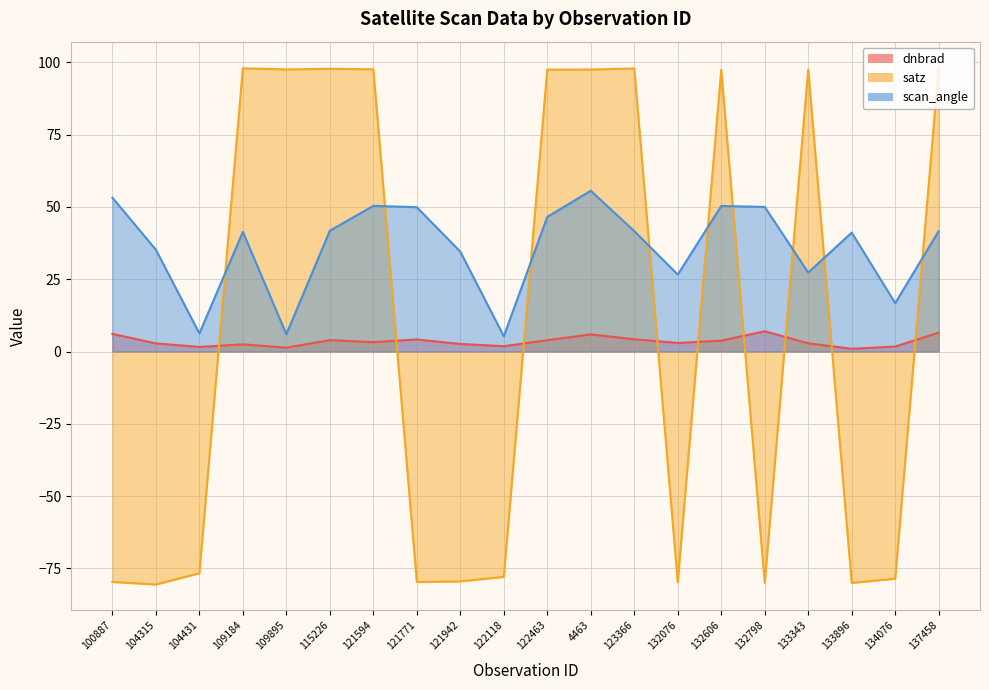

The scan_angle series shows 69.5 at 132606. True or false?

False